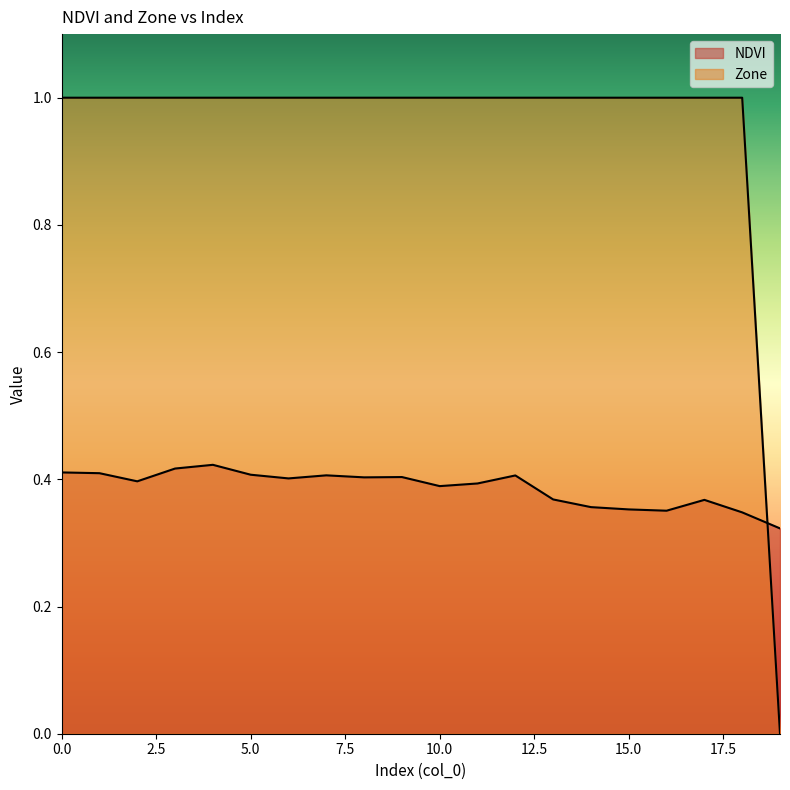

What is the sum of the Zone values at 8 and 19?

1.0